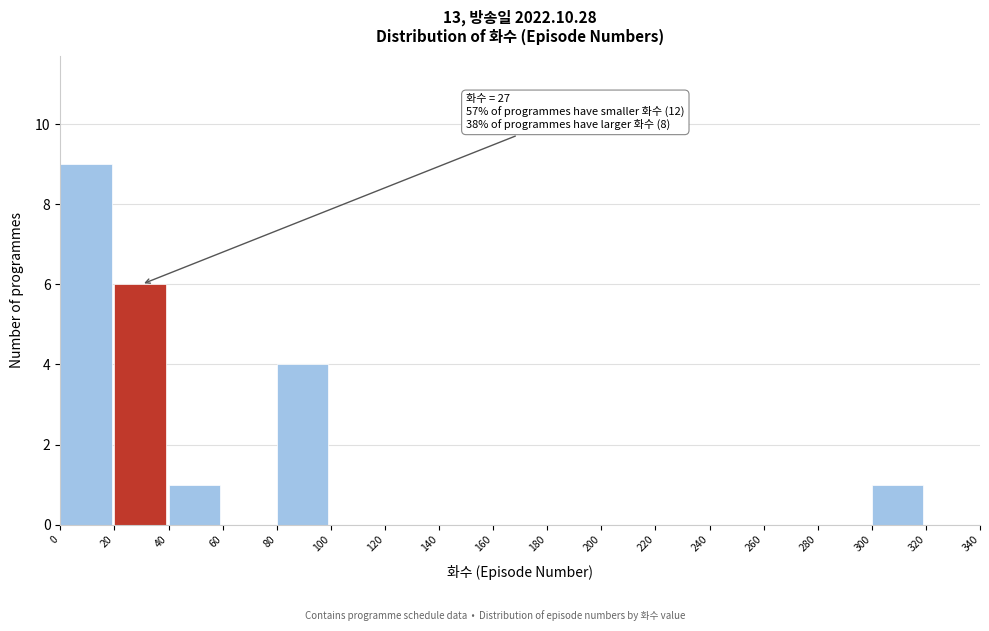

Which range on the x-axis has the tallest bar?

0 to 20